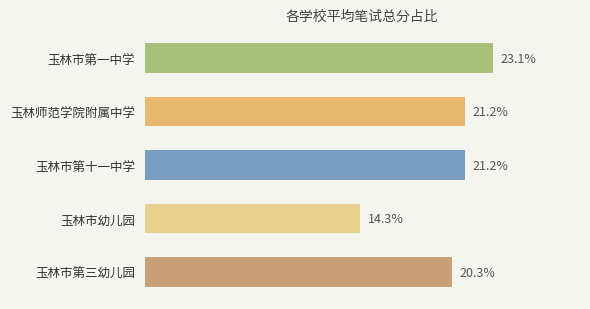

Where is the data nearest to the value 18?

玉林市第三幼儿园